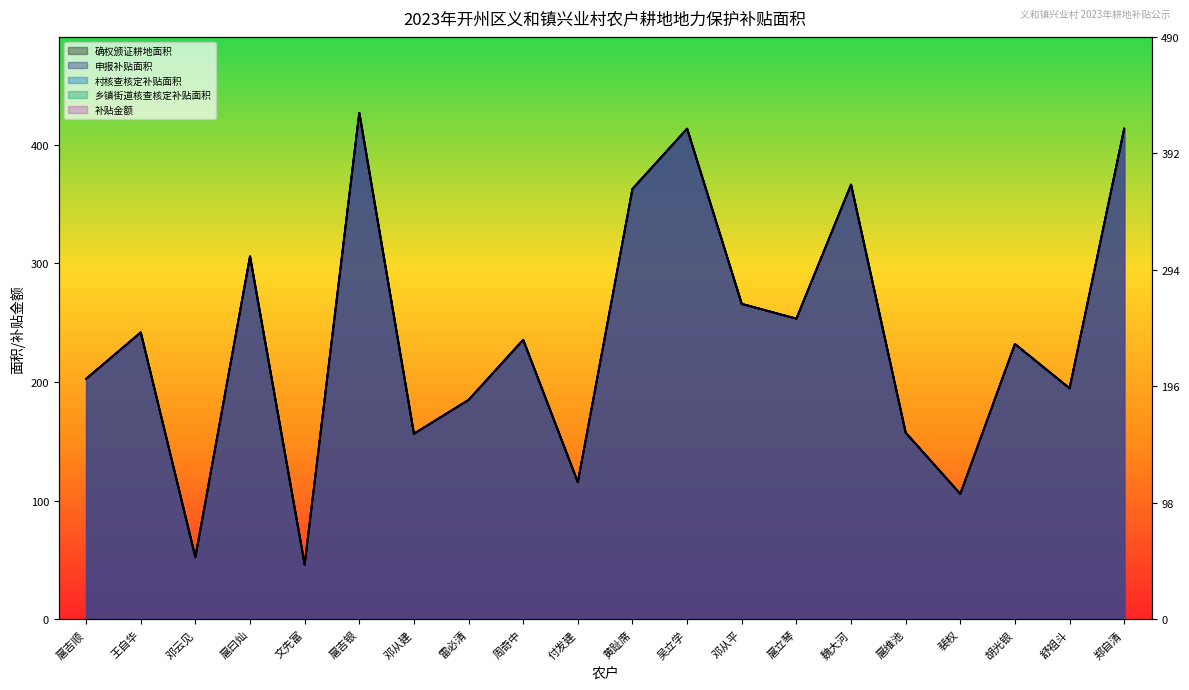

True or false: 补贴金额 has a value of 650.0 at 郑自清.

False